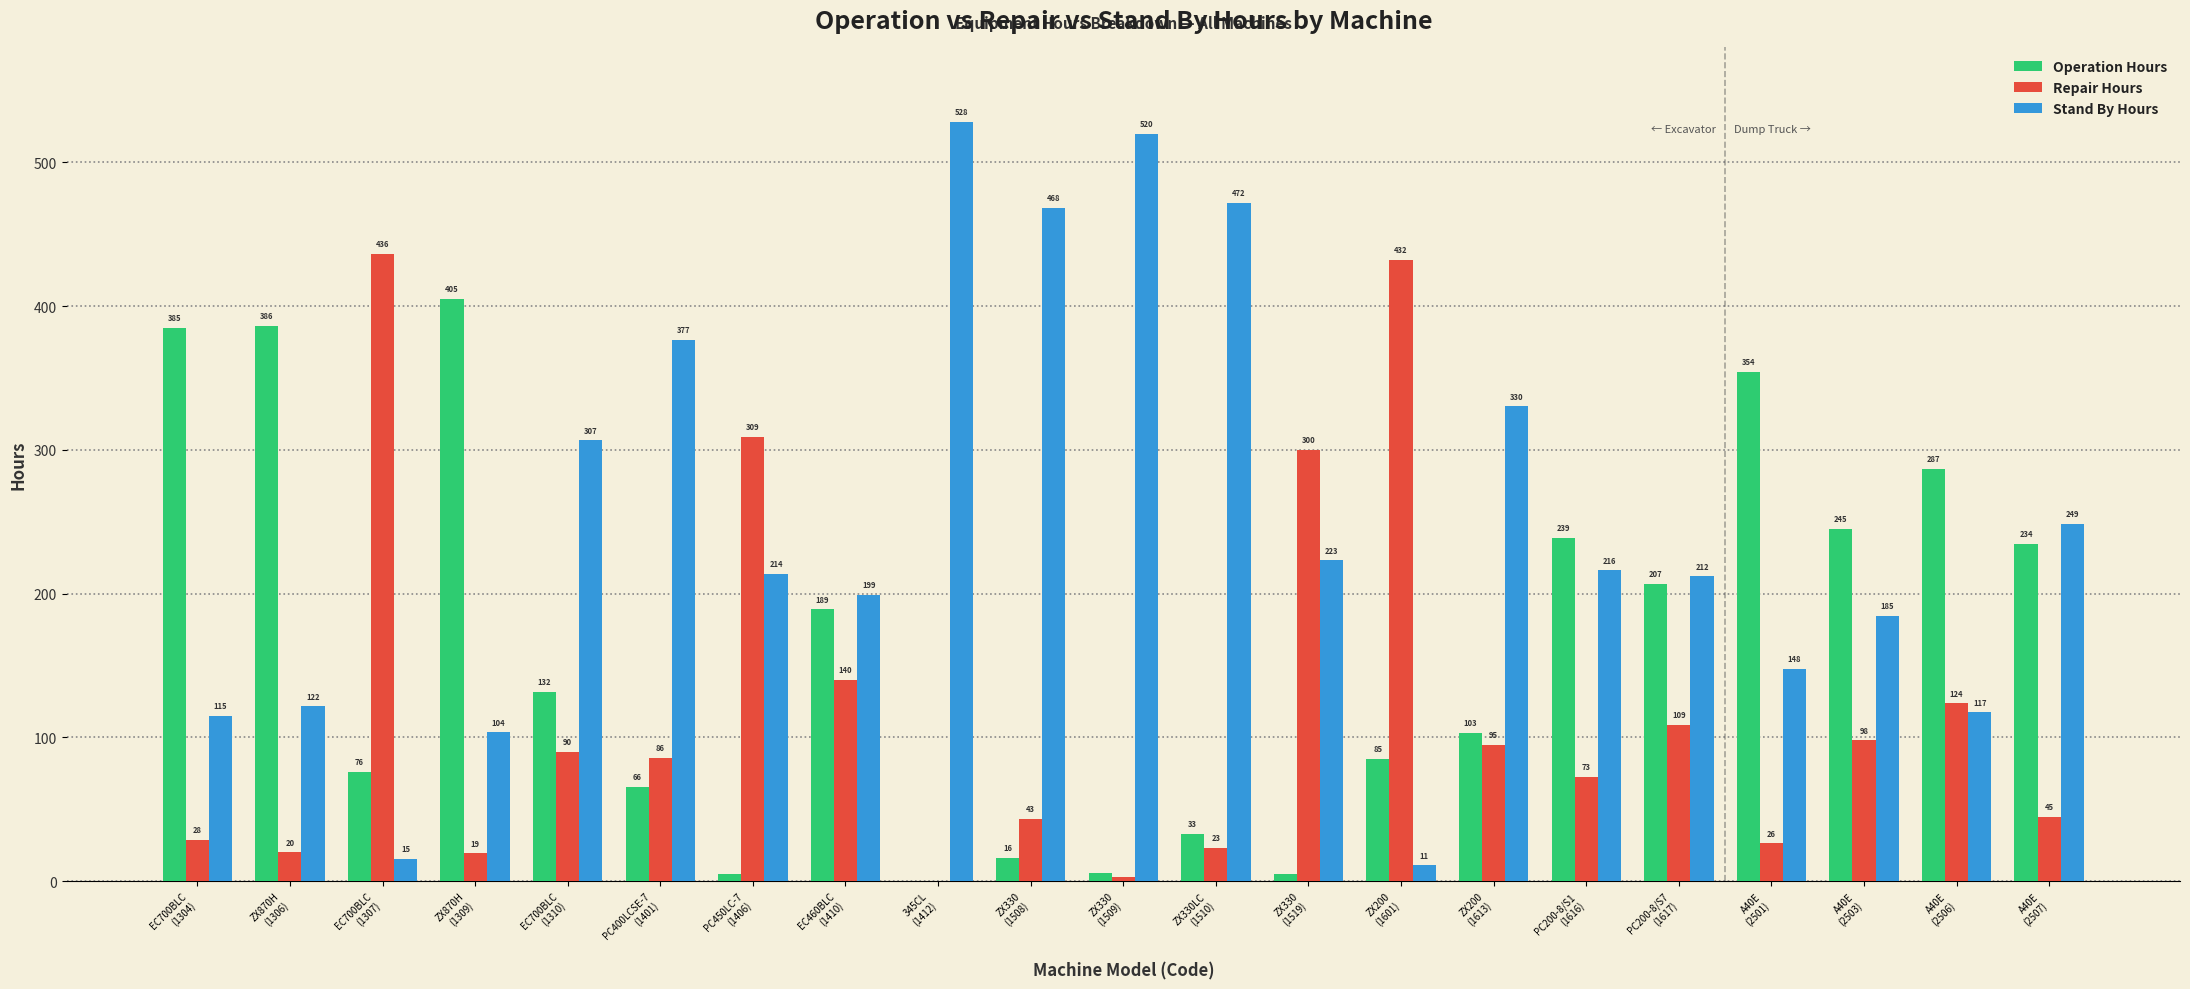

Are the bars horizontal?

No